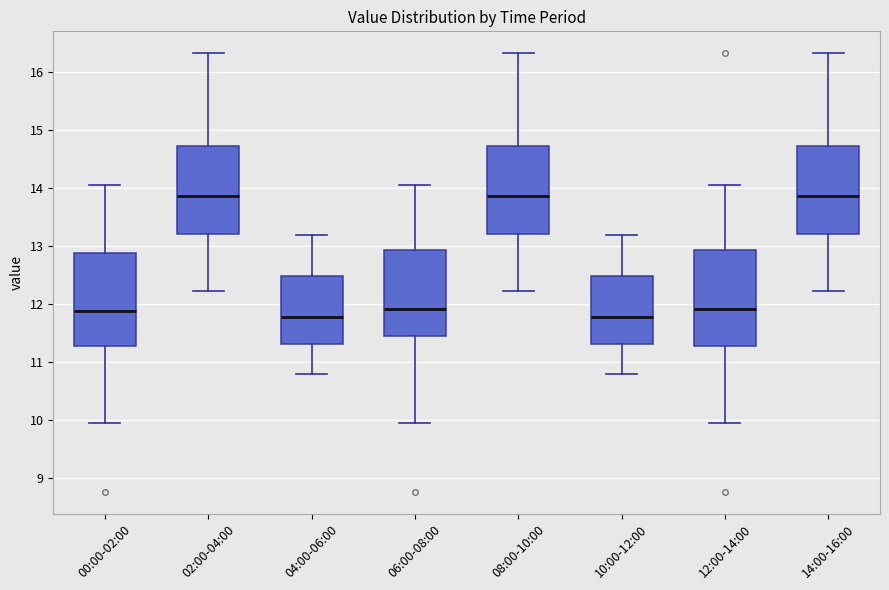

Reading left to right, transcribe this box plot: for each box, give where its median line is, the range the box spans, and where its two whiskers end, as read against the y-axis. The values are not printed on the chart, so give them approximately, as read against the axis.

00:00-02:00: median 11.9, box 11.3 to 12.9, whiskers 10.0 to 14.1
02:00-04:00: median 13.9, box 13.2 to 14.7, whiskers 12.2 to 16.3
04:00-06:00: median 11.8, box 11.3 to 12.5, whiskers 10.8 to 13.2
06:00-08:00: median 11.9, box 11.5 to 12.9, whiskers 10.0 to 14.1
08:00-10:00: median 13.9, box 13.2 to 14.7, whiskers 12.2 to 16.3
10:00-12:00: median 11.8, box 11.3 to 12.5, whiskers 10.8 to 13.2
12:00-14:00: median 11.9, box 11.3 to 12.9, whiskers 10.0 to 14.1
14:00-16:00: median 13.9, box 13.2 to 14.7, whiskers 12.2 to 16.3